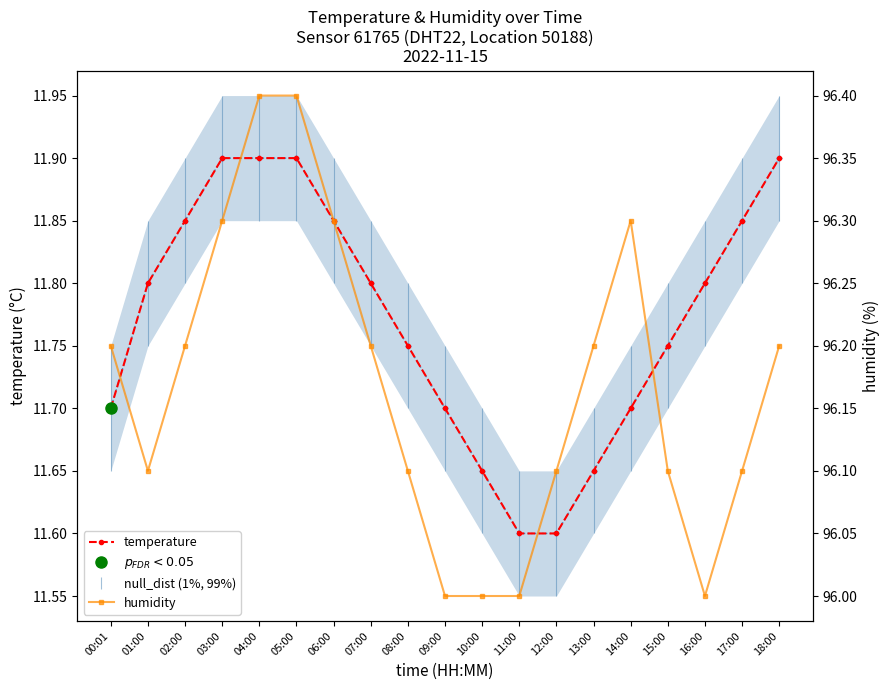

Does the chart have visible grid lines?

No